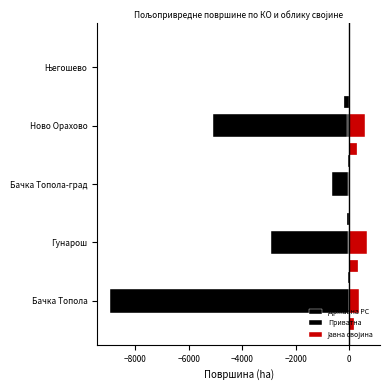

Rank the series by their maximum value, from highest to lowest.

Јавна својина, Државна РС, Приватна